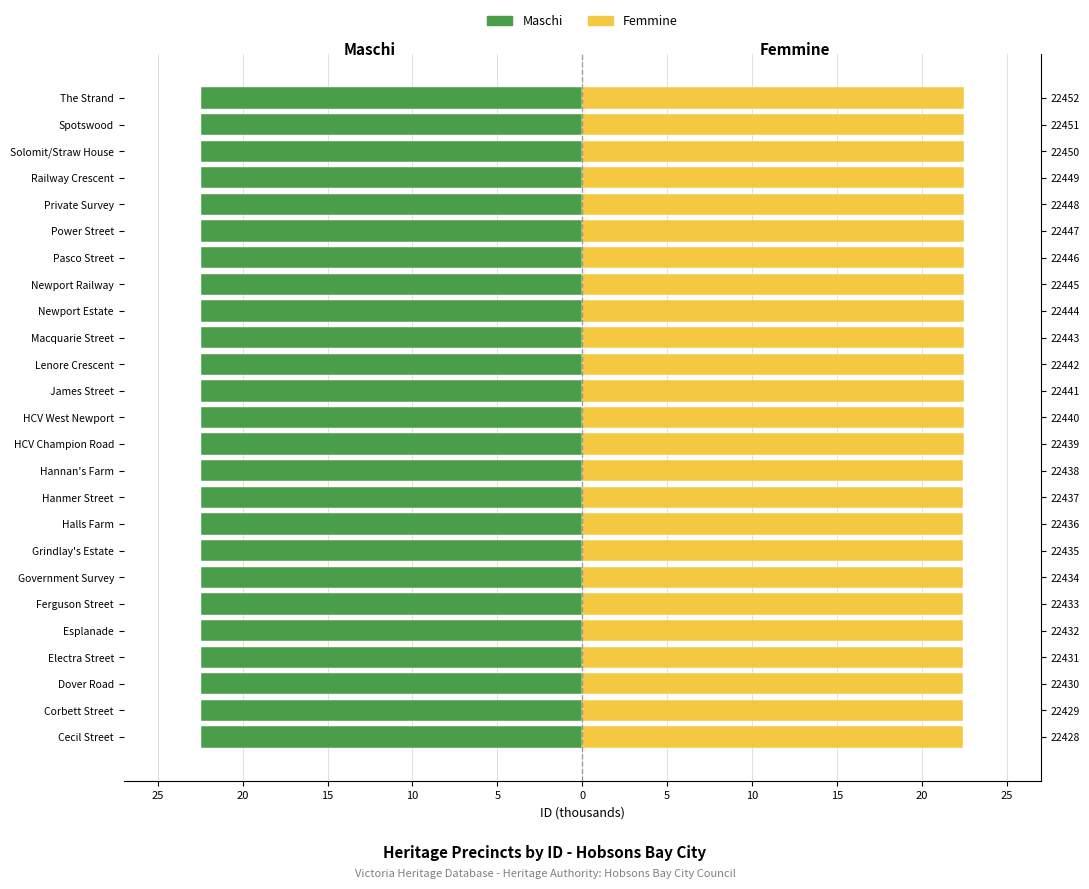

What are all the series names shown in the legend?

Maschi, Femmine